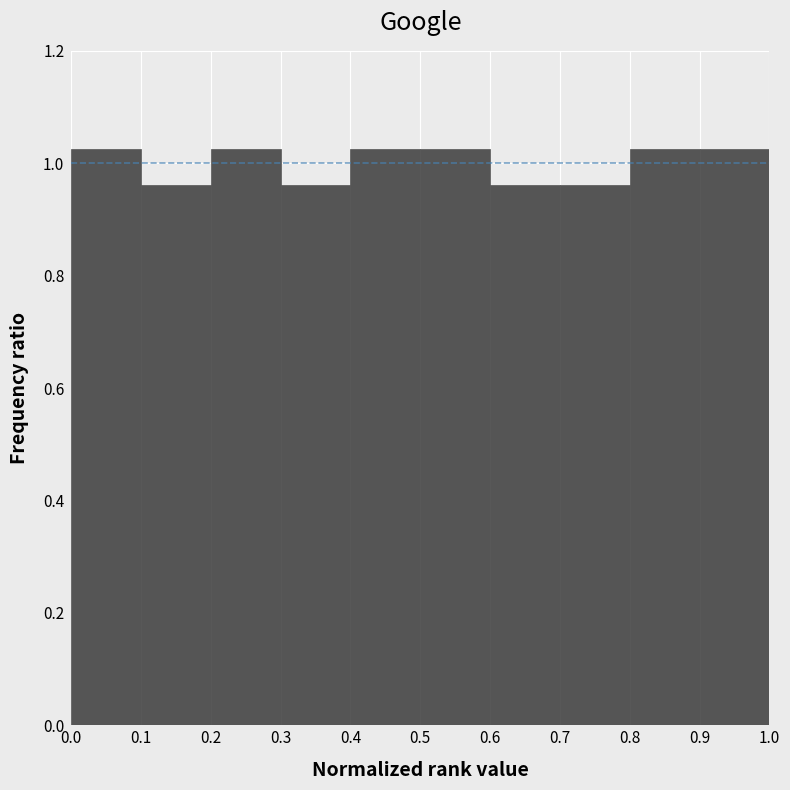

What is the height of the bar covering 0.8 to 0.9 on the x-axis? The values are not printed on the chart, so give them approximately, as read against the axis.

1.02